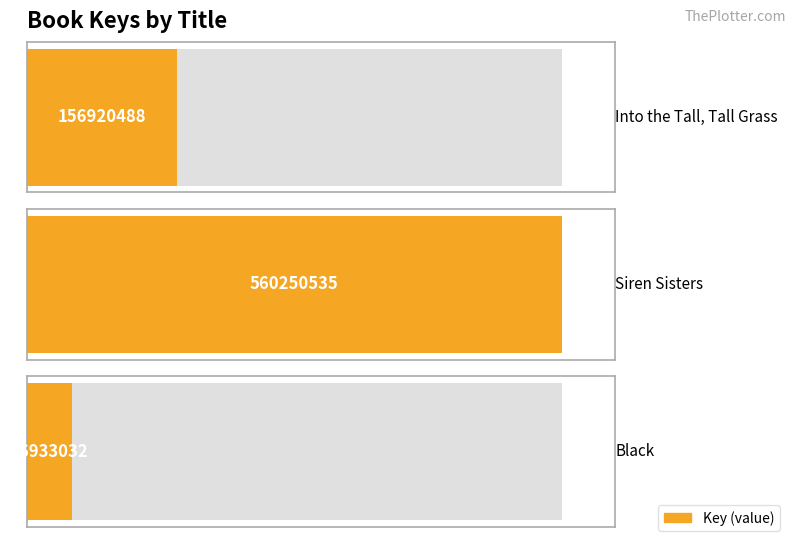

Reading left to right, transcribe all the data shown in this chart.

Into the Tall, Tall Grass=156920488	Siren Sisters=560250535	Black=46933032